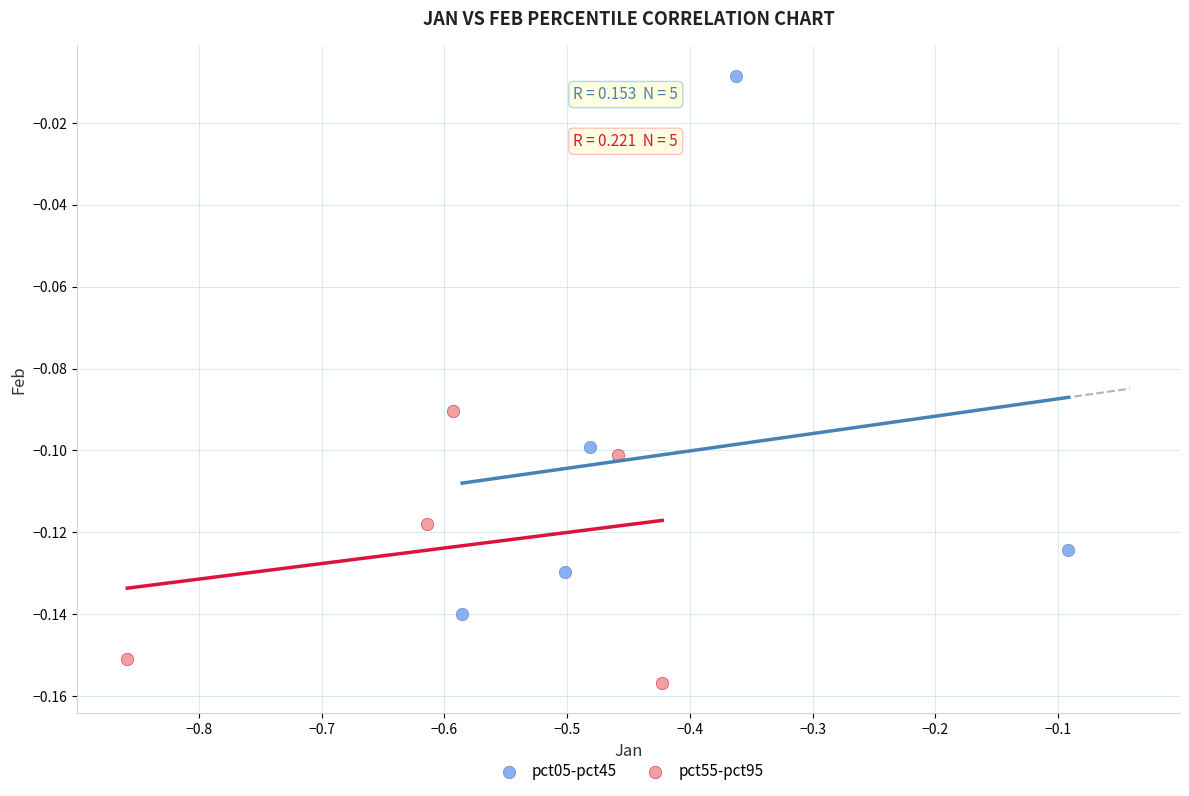

Which series reaches the maximum Y coordinate?

pct05-pct45